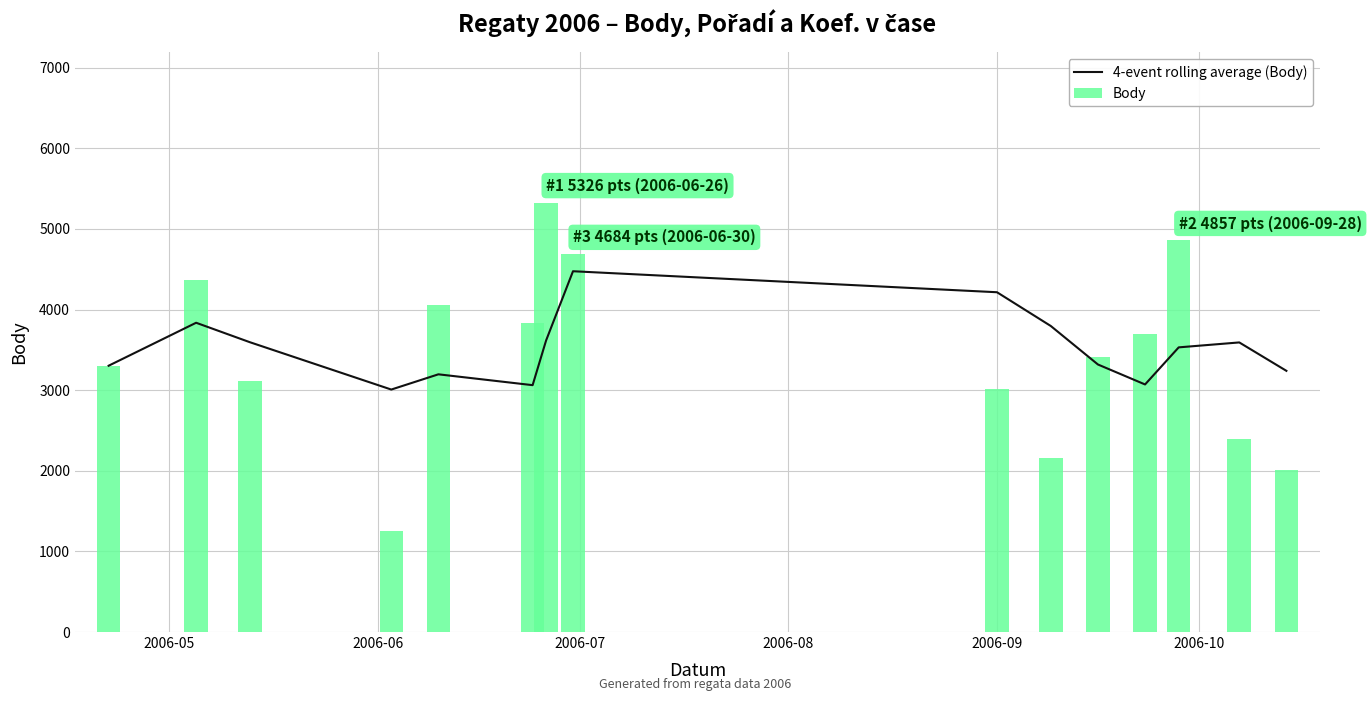

What is the minimum value for 4-event rolling average (Body)?

3007.5